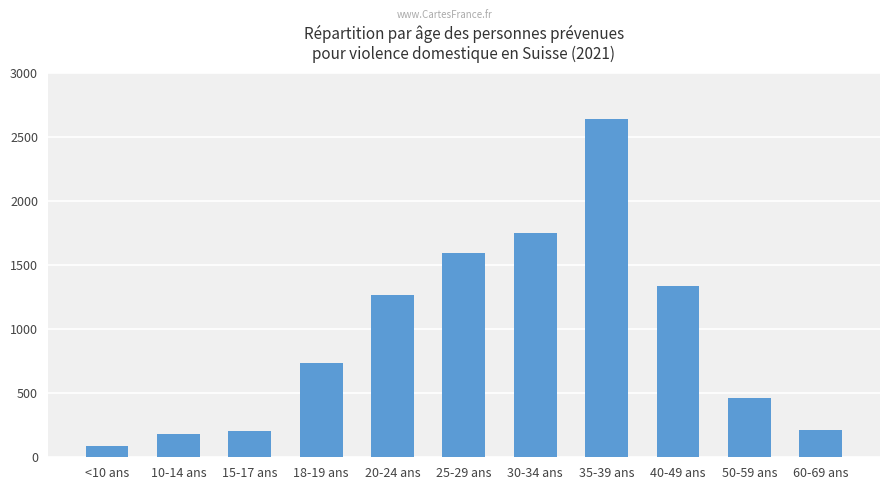

The chart shows a value of 826 at 35-39 ans. True or false?

False